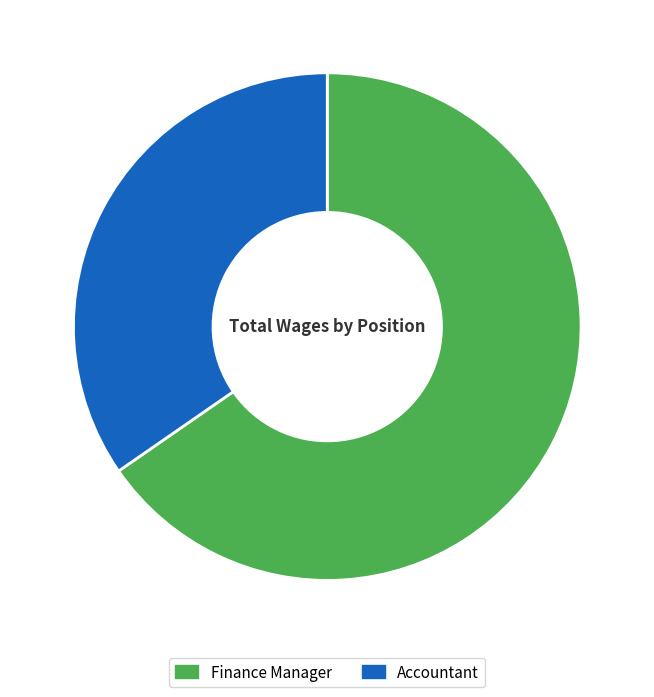

Which has a higher value, Finance Manager or Accountant?

Finance Manager